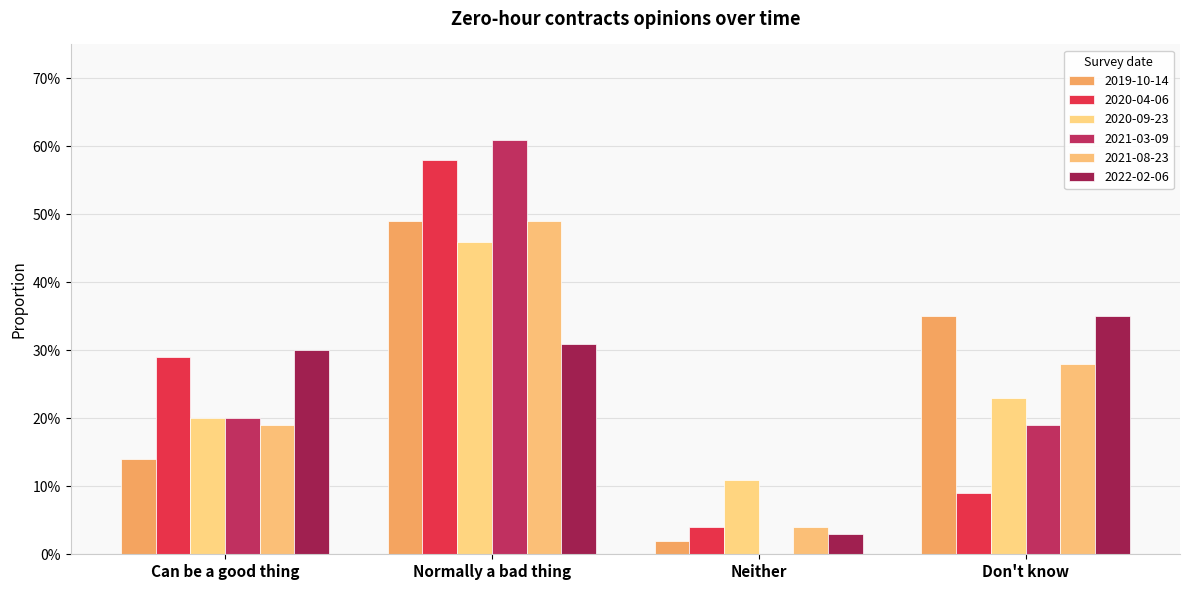

How many 2021-03-09 values are between 0 and 1?

4